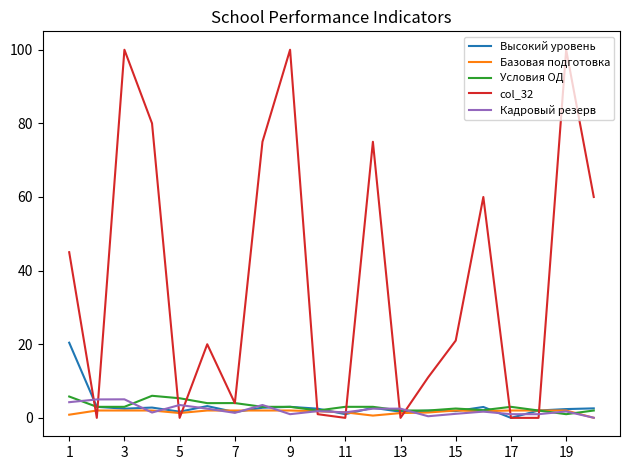

List the series in order of their peak value, highest first.

col_32, Высокий уровень, Условия ОД, Кадровый резерв, Базовая подготовка